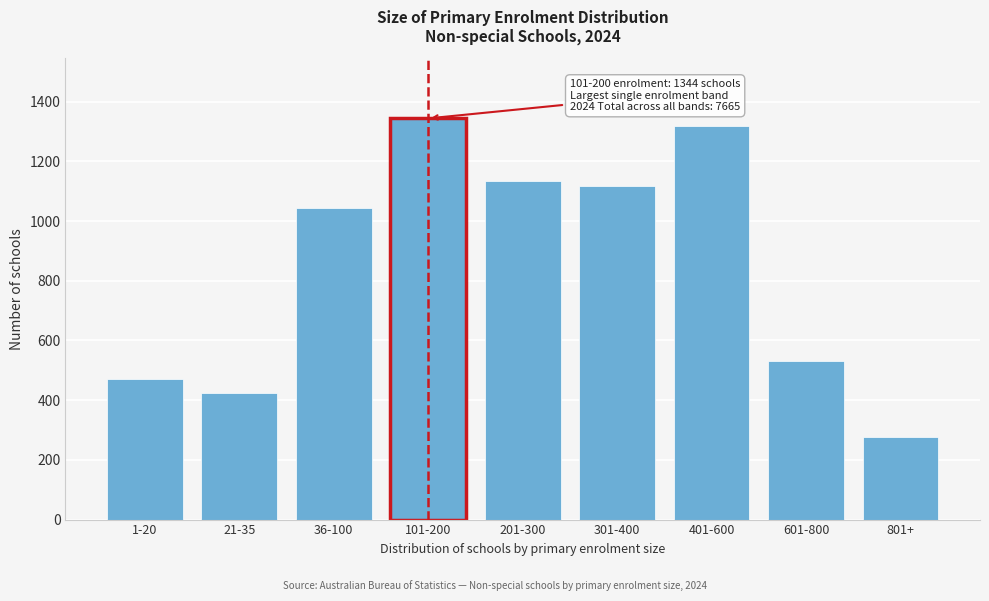

Reading left to right, what are all the values shown in this chart?

471	424	1044	1344	1134	1119	1319	532	278